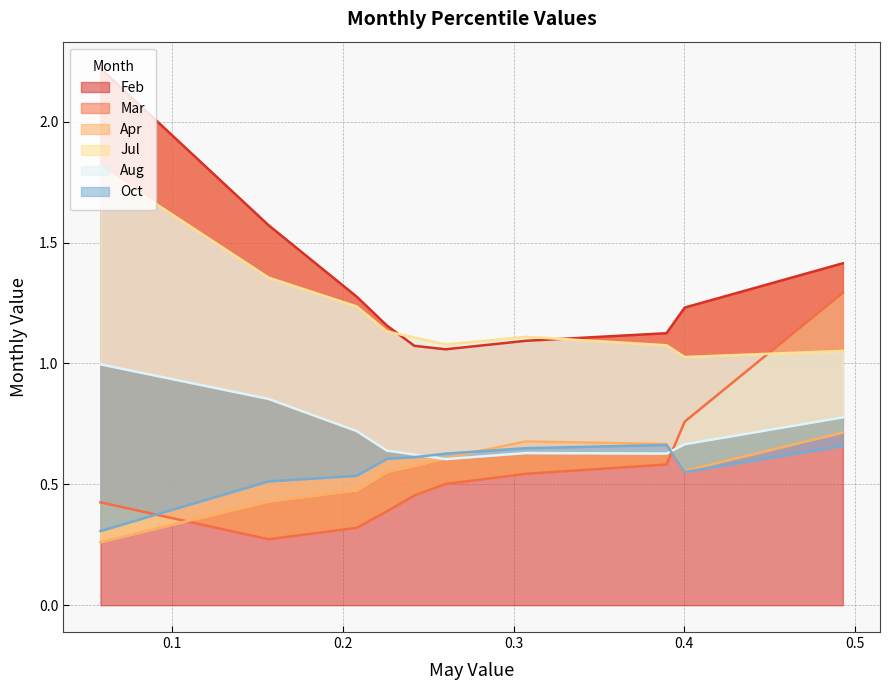

What is the average value of the Apr series?

0.6